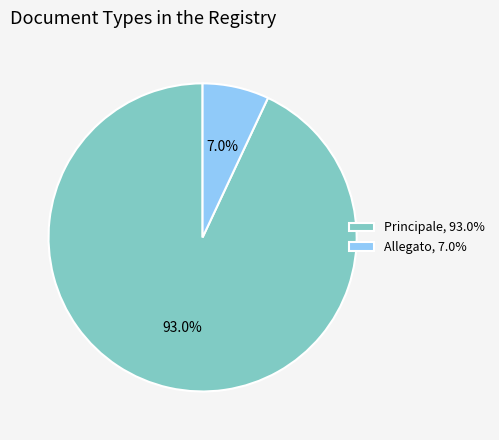

Do Allegato and Principale together represent more than half of the pie?

Yes